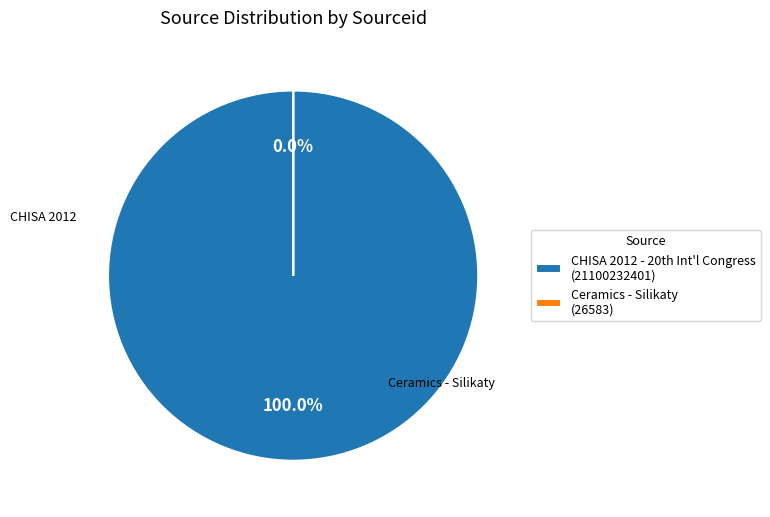

True or false: Ceramics - Silikaty accounts for 6% of the total.

False